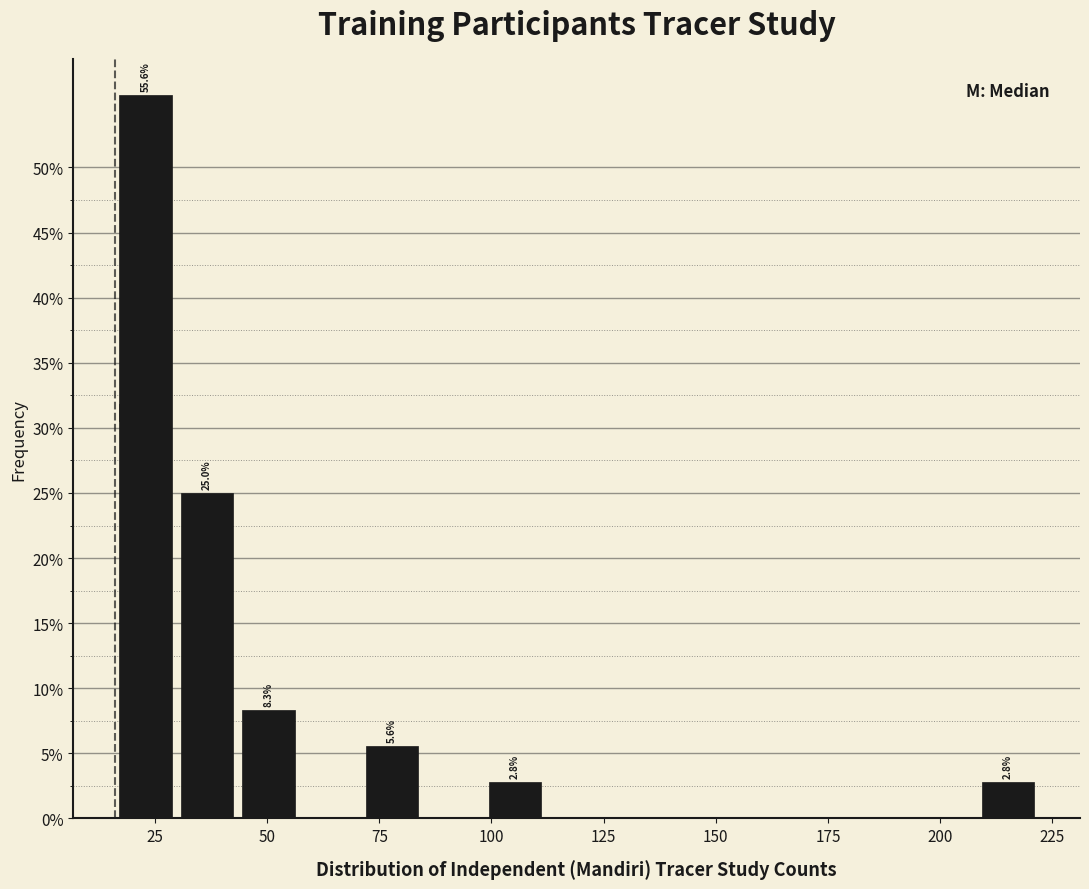

Around what value on the x-axis is the tallest bar? Give the approximate position of its centre, as read against the axis.

25